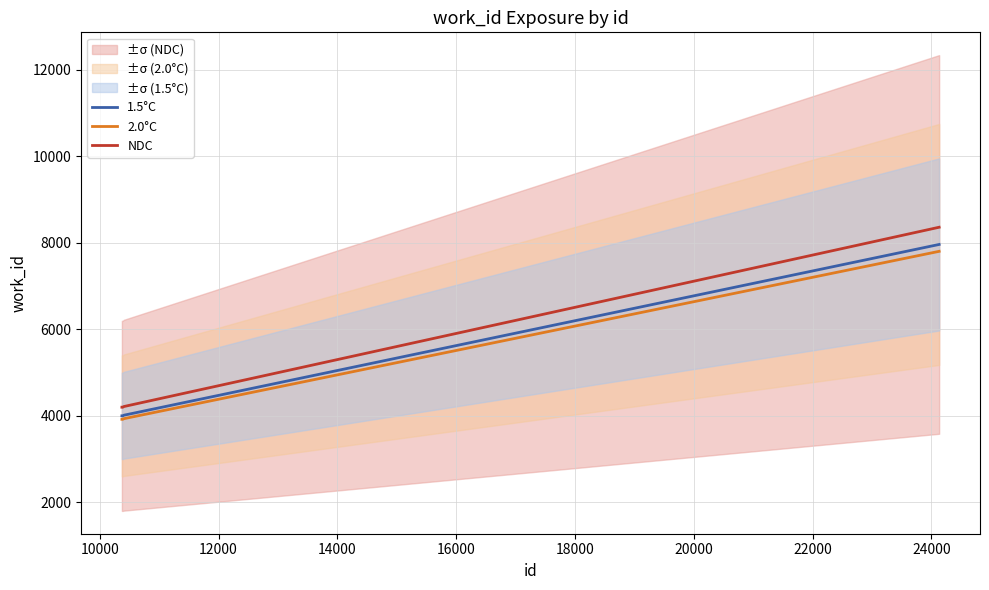

How many values in the NDC series are below 4210?

2